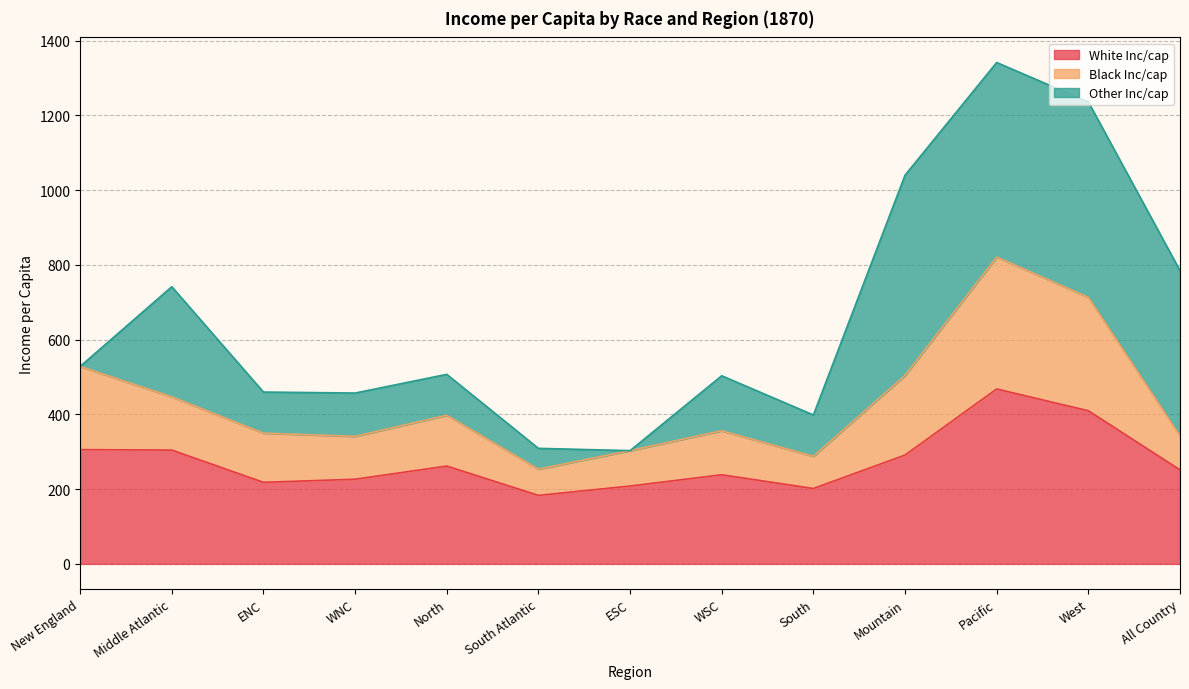

What is the minimum value for White Inc/cap?

183.3